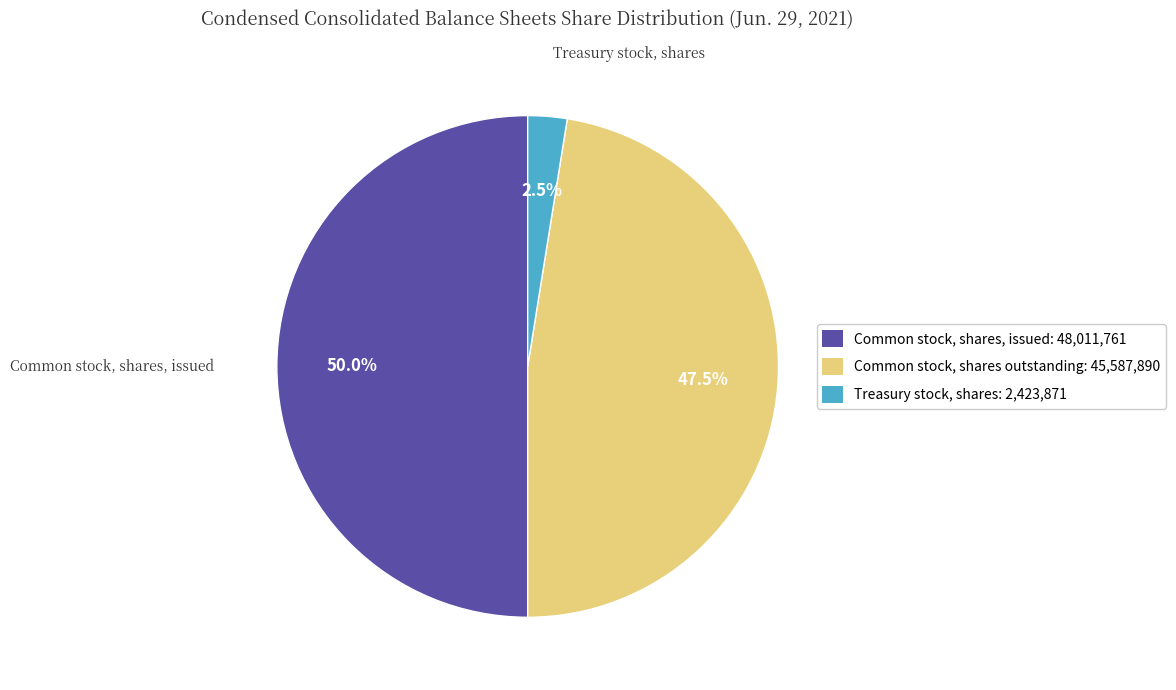

To the nearest percent, what is the combined percentage of Common stock, shares outstanding and Treasury stock, shares?

50%